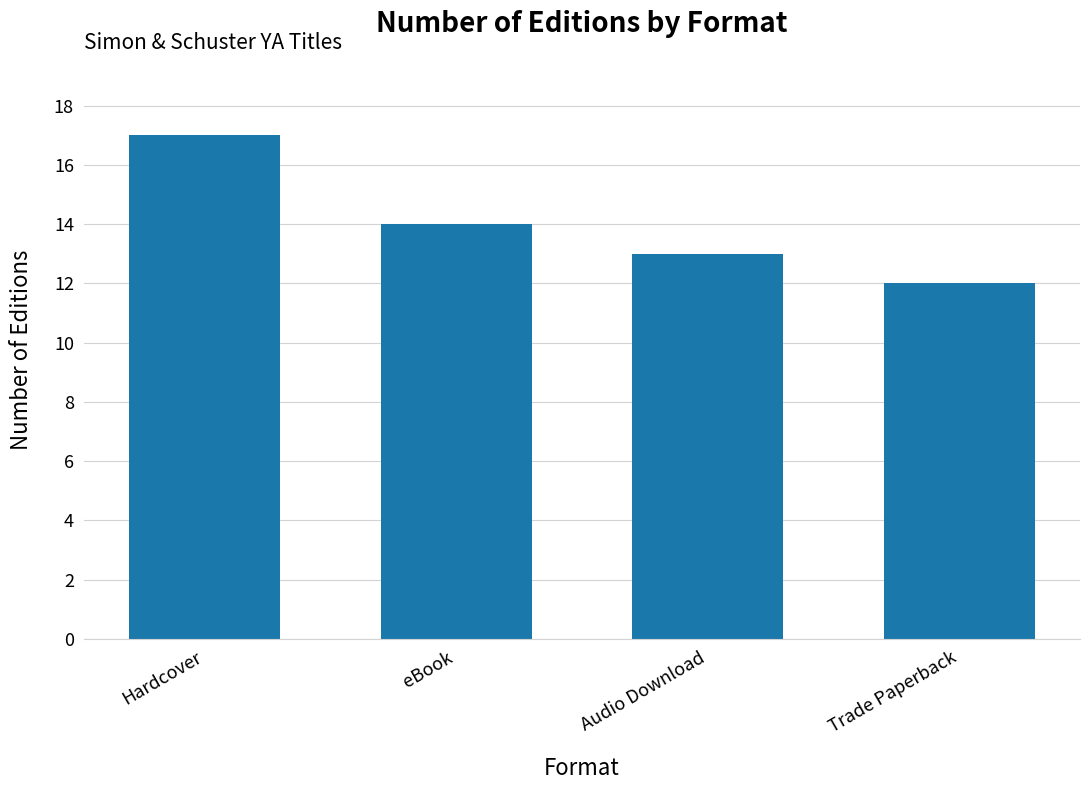

What is the sum of the values at Trade Paperback and eBook?

26